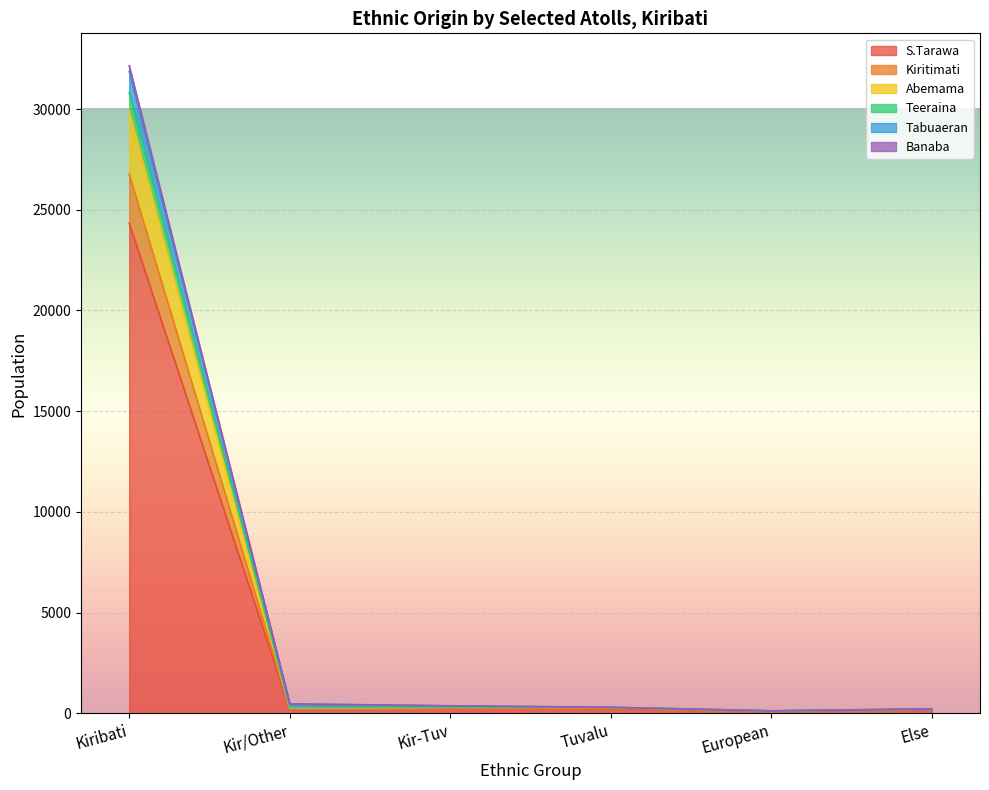

At which category does the chart reach its minimum across all series?

European